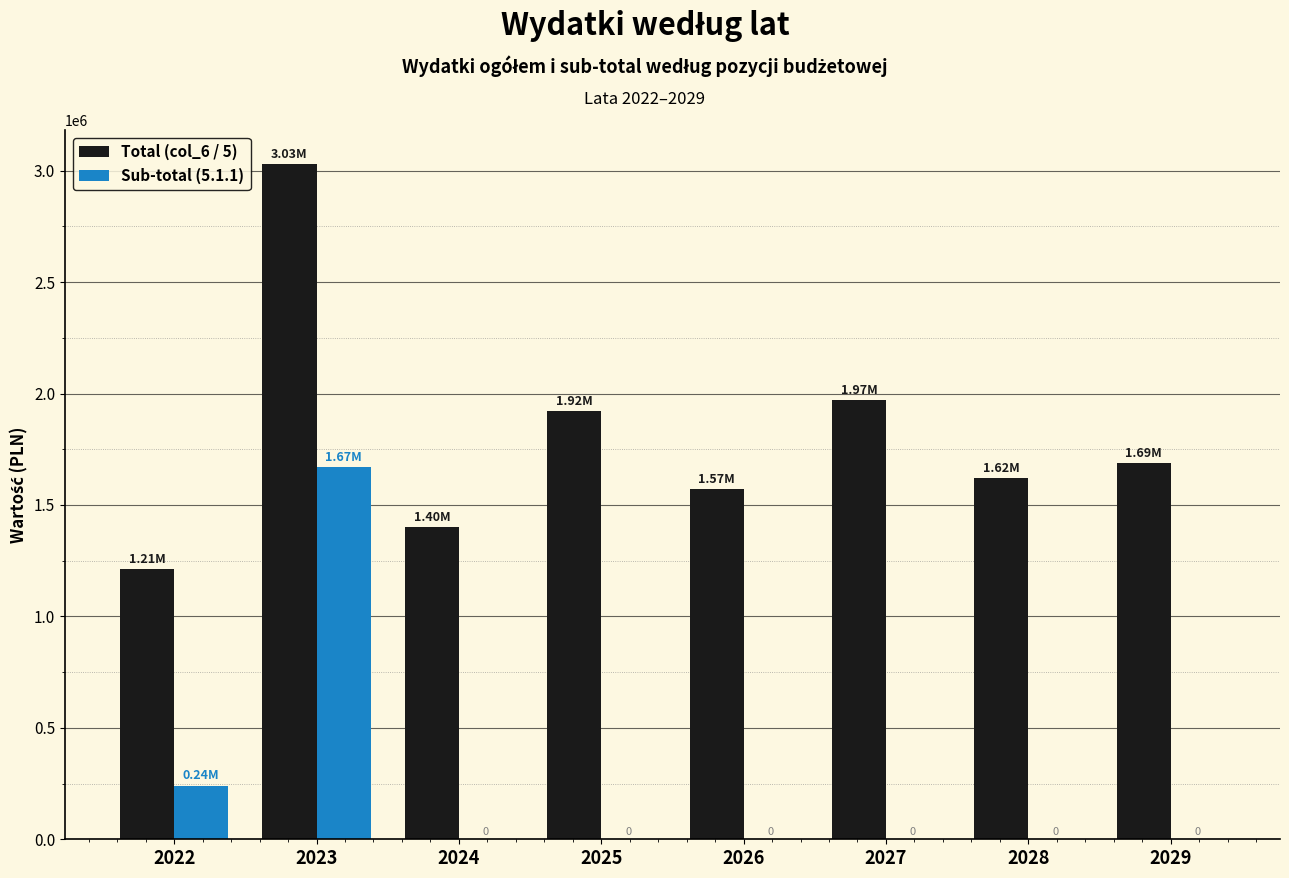

Count the Sub-total (5.1.1) values in the range 0 to 240649.

7